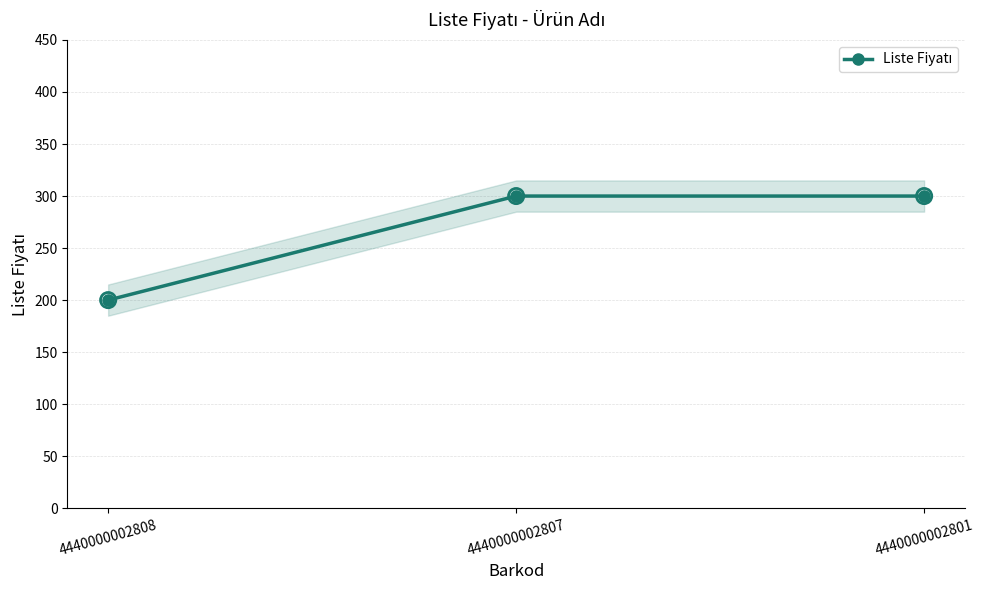

What is the change in value from 4440000002808 to 4440000002801?

+100